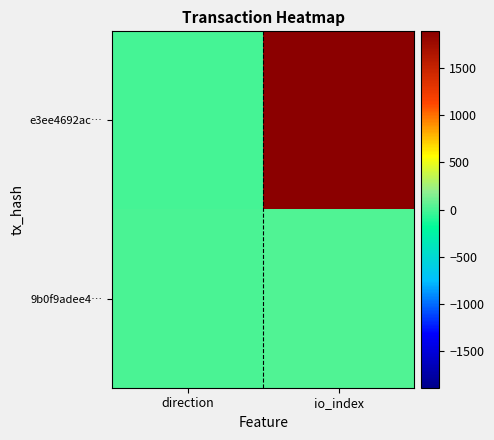

Between direction and io_index, which series saw the biggest shift?

e3ee4692ac…